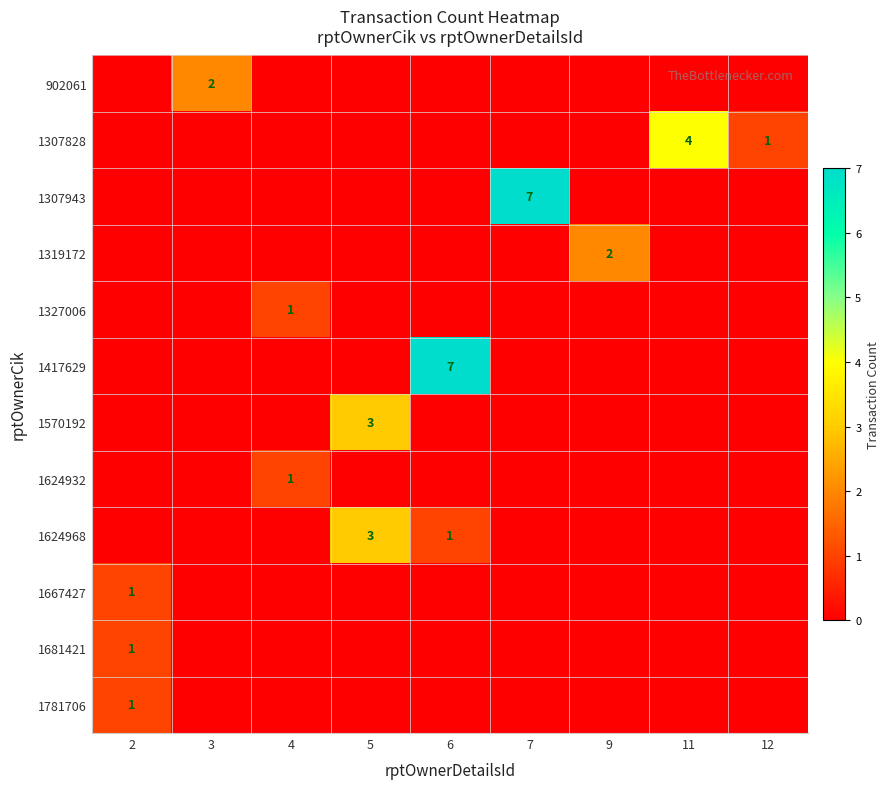

At which category is the sum across all series the highest?

6